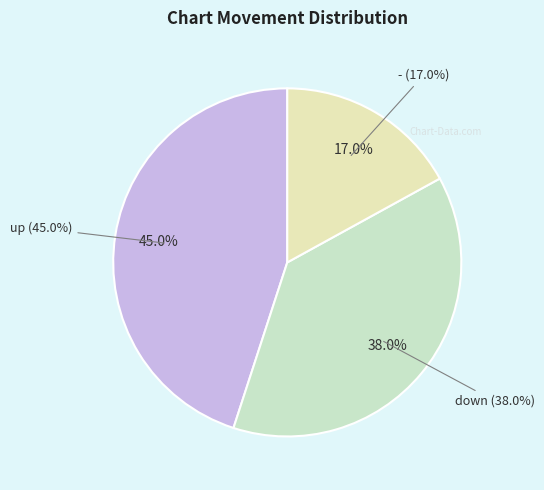

What is the change in value from up to -?

-28